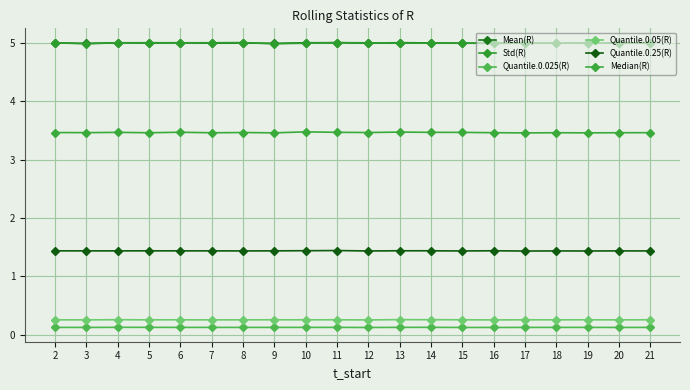

Between 2 and 7, which series saw the biggest shift?

Mean(R)